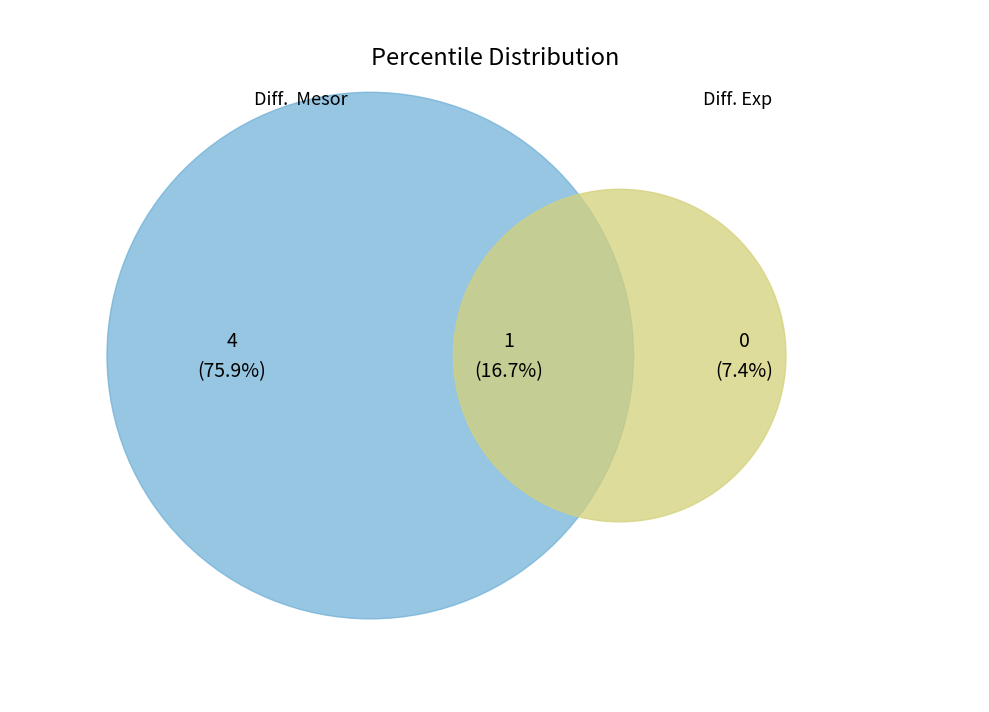

Is it true that pct15 is 13% of the pie?

False